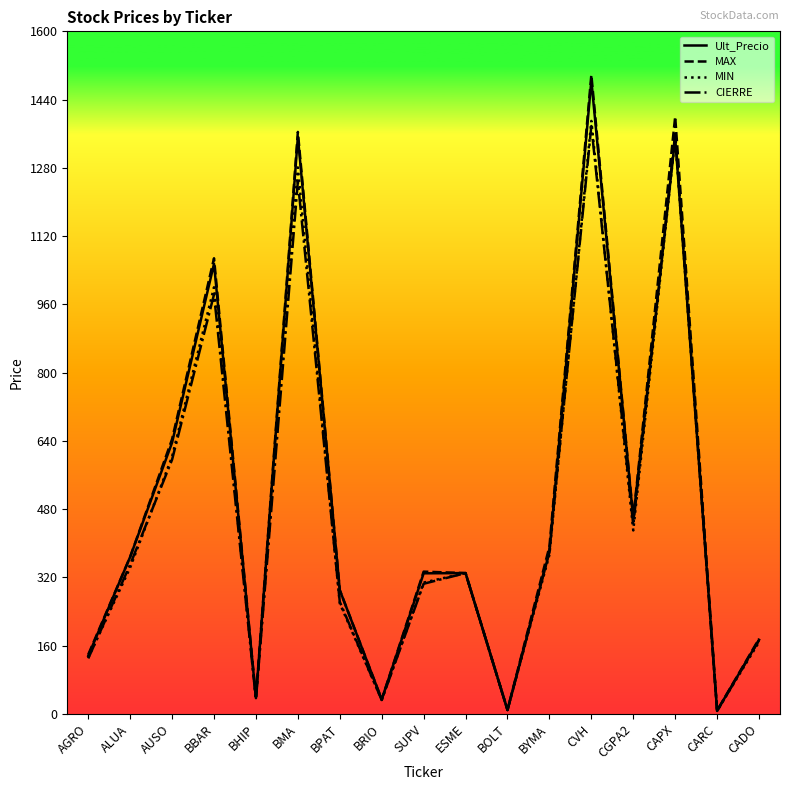

What is the average value of the MIN series?

473.6